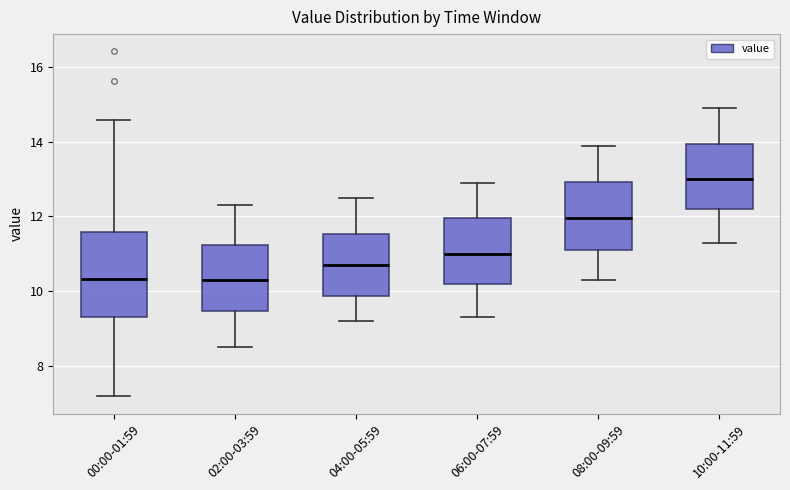

Comparing the boxes themselves (not the whiskers), which one is the tallest?

00:00-01:59